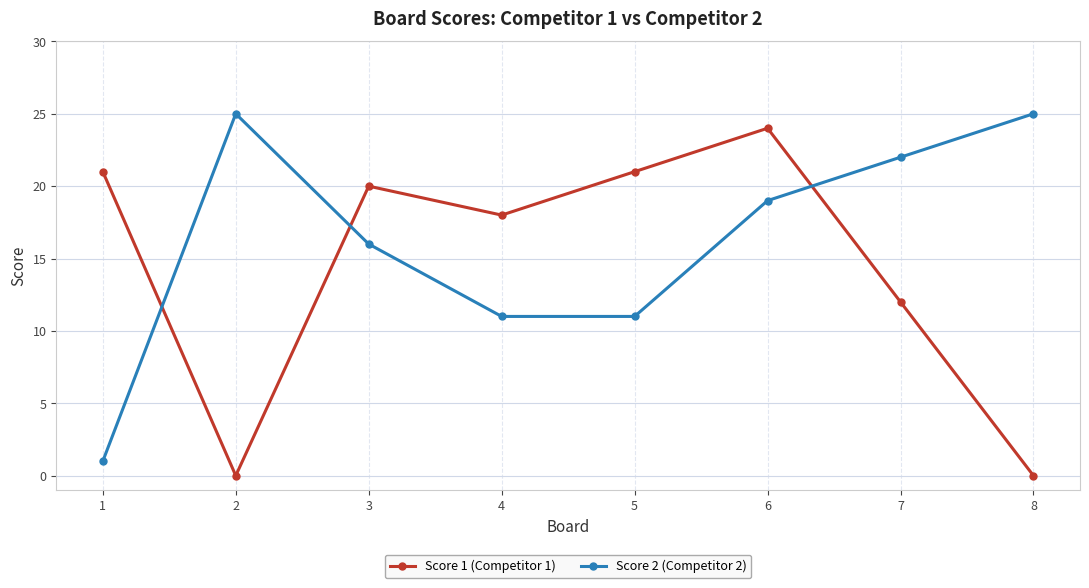

What are all the series names shown in the legend?

Score 1 (Competitor 1), Score 2 (Competitor 2)